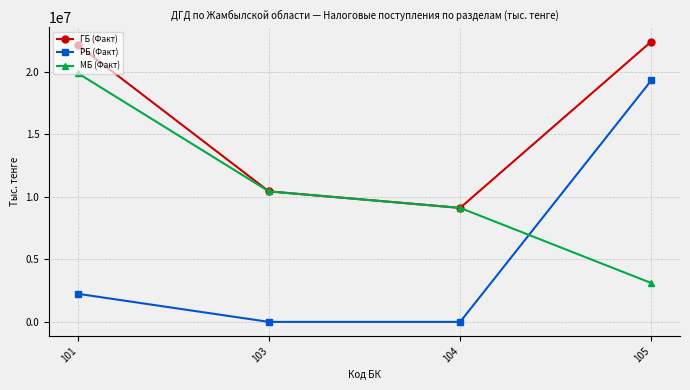

What is the difference between the МБ (Факт) values at 104 and 101?

10775409